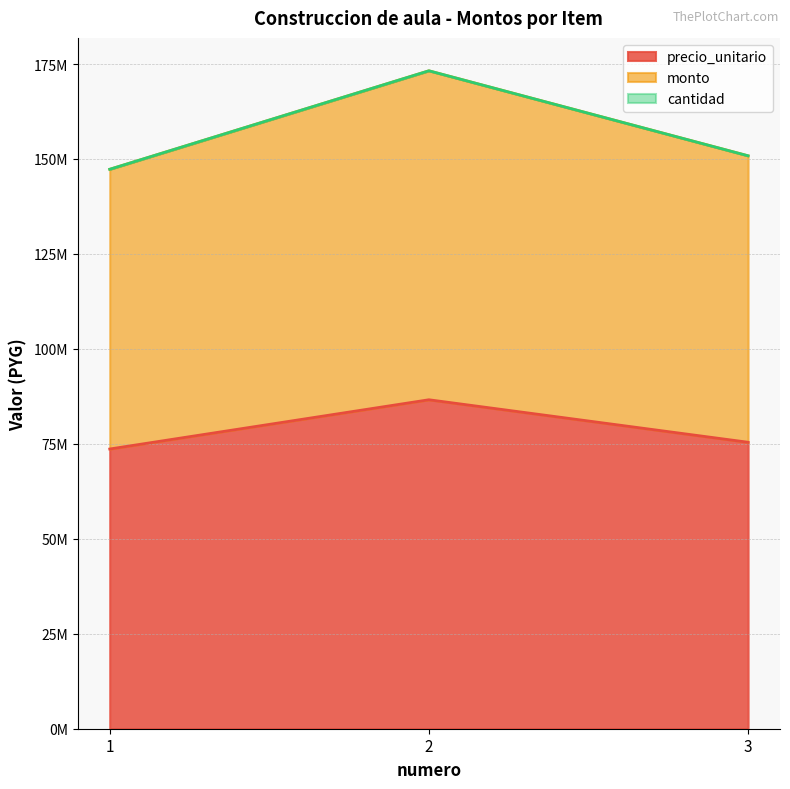

Between 1 and 3, which is larger?

3